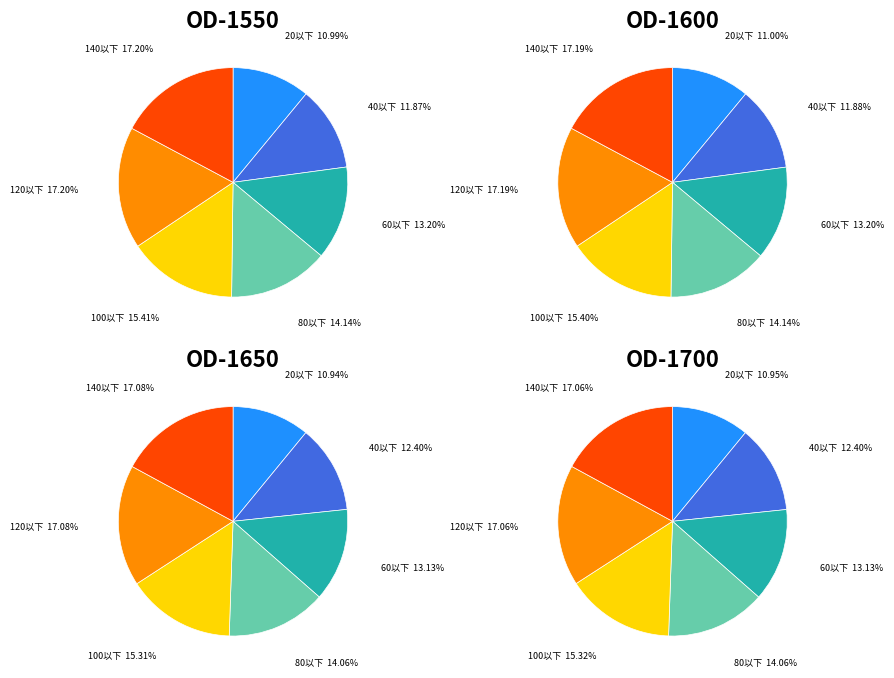

What is the smallest slice in the pie chart?

20以下